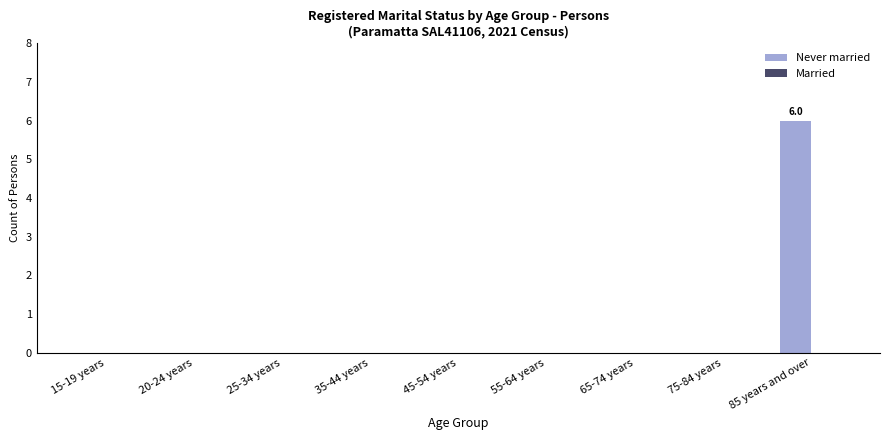

What is the sum of the values at 25-34 years and 85 years and over?

6